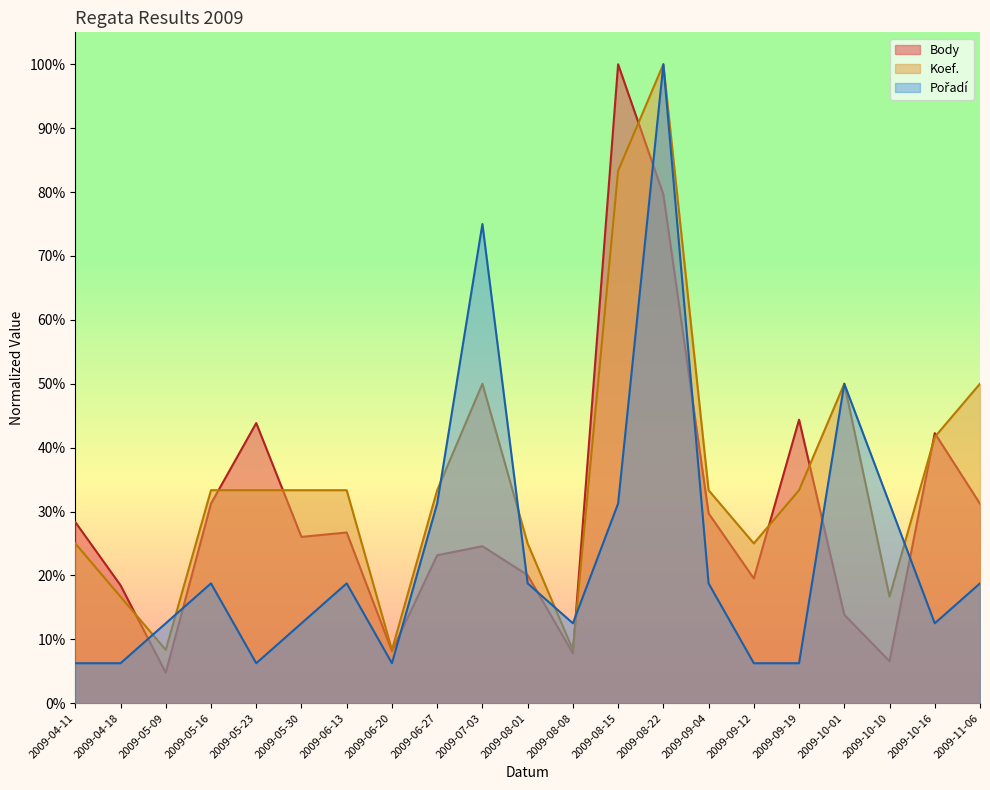

True or false: Koef. has a value of 1.0 at 2009-08-22.

True